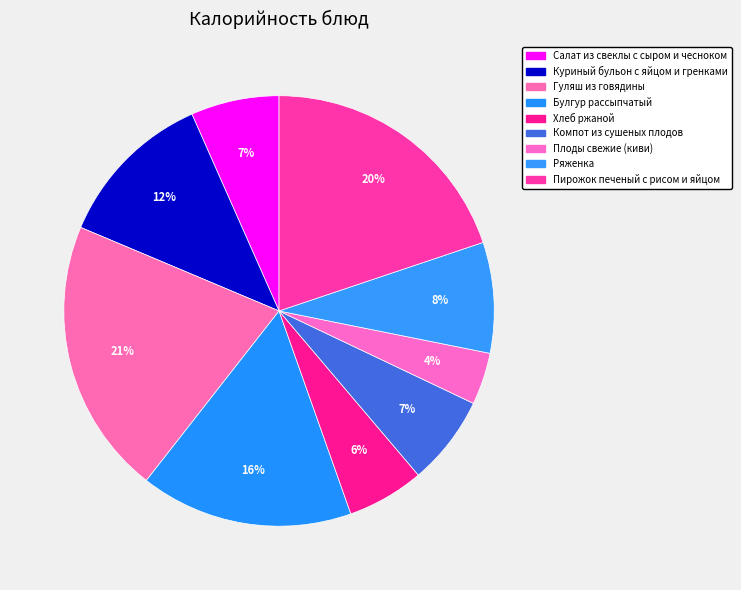

What is the ratio of the value at Ряженка to the value at Пирожок печеный с рисом и яйцом?

0.4